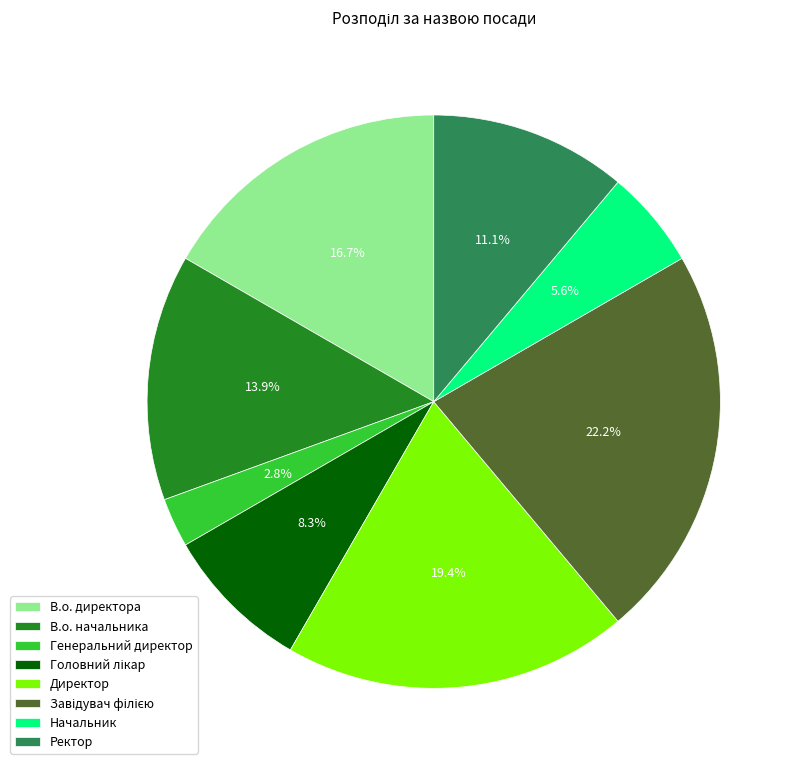

True or false: В.о. директора accounts for 17% of the total.

True